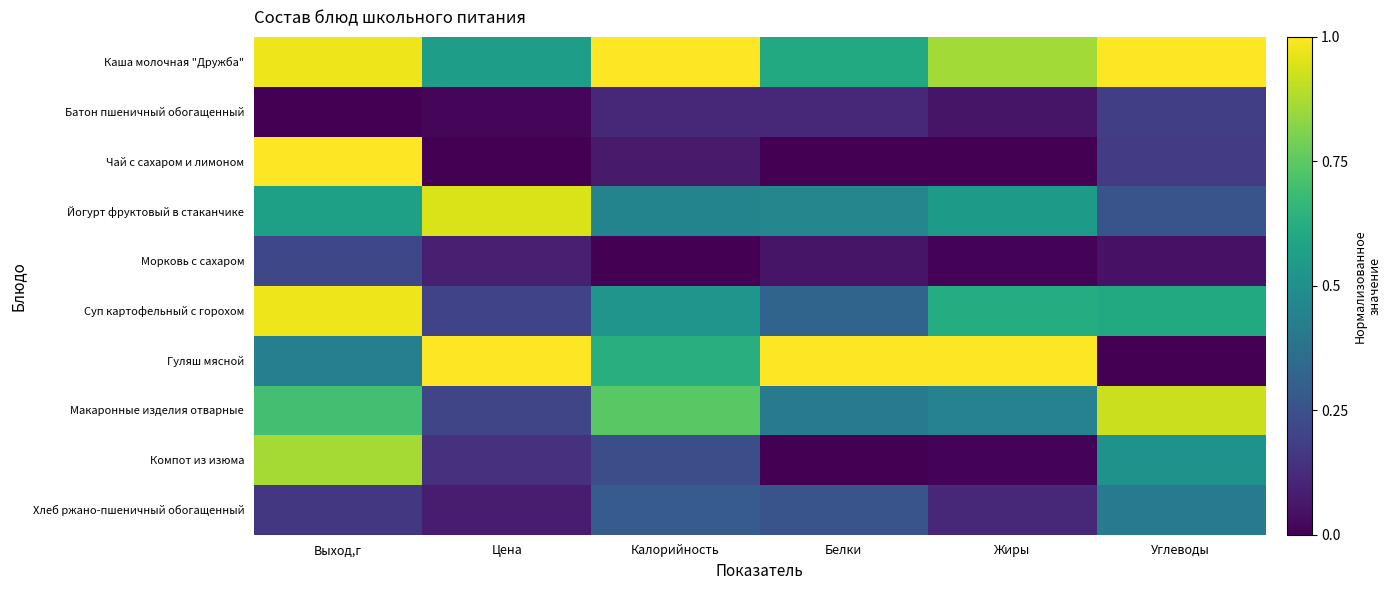

Count the number of categories in the chart.

6